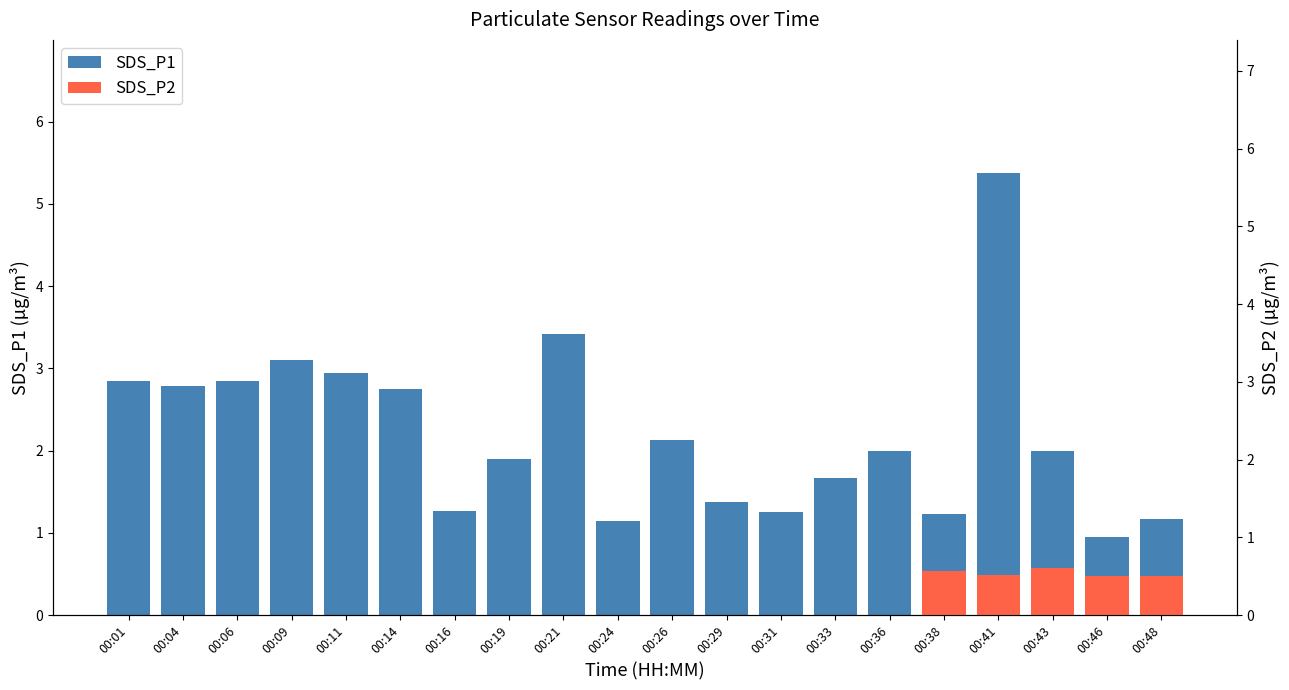

Reading right to left, transcribe all the data shown in this chart.

1.2	0.9	2.0	5.4	1.2	2.0	1.7	1.2	1.4	2.1	1.1	3.4	1.9	1.3	2.8	3.0	3.1	2.9	2.8	2.9